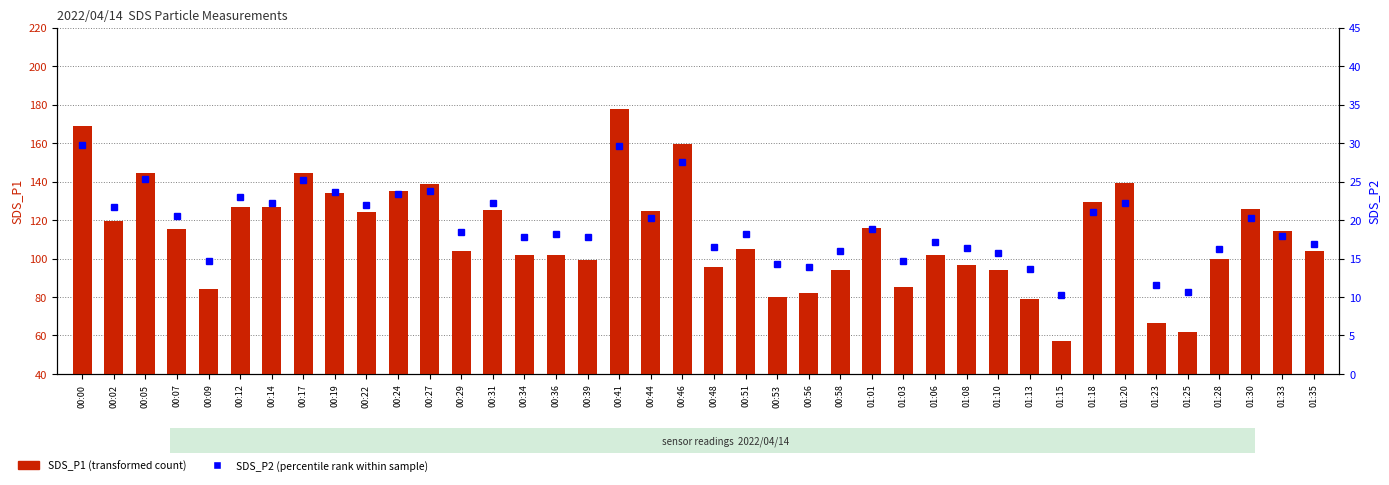

What is the total value across all series at 01:01?

134.6